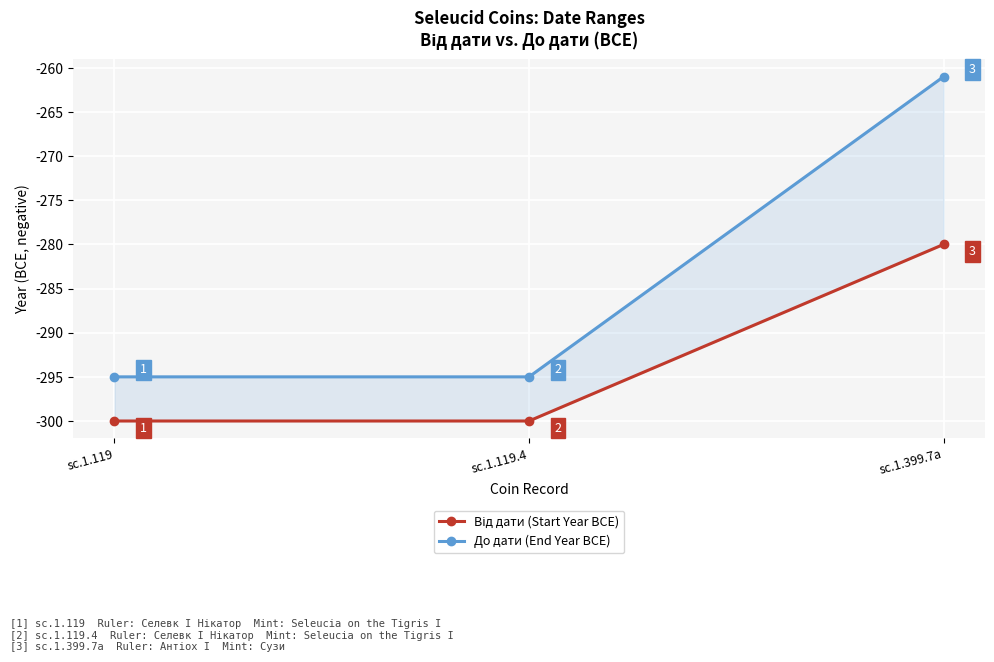

Read the Від дати (Start Year BCE) value at sc.1.399.7a.

-280